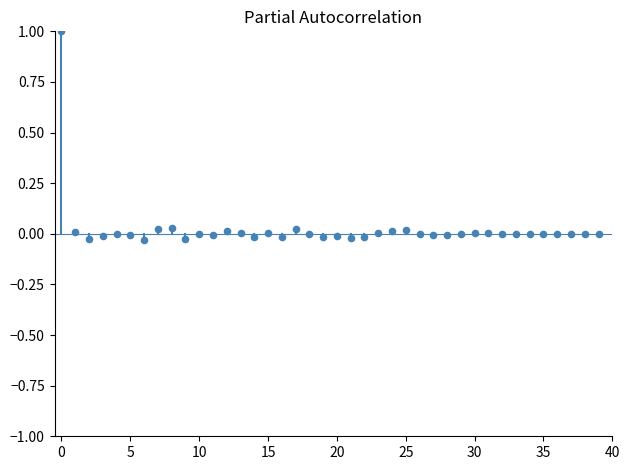

What is the range of Y values (max minus min)?

1.0